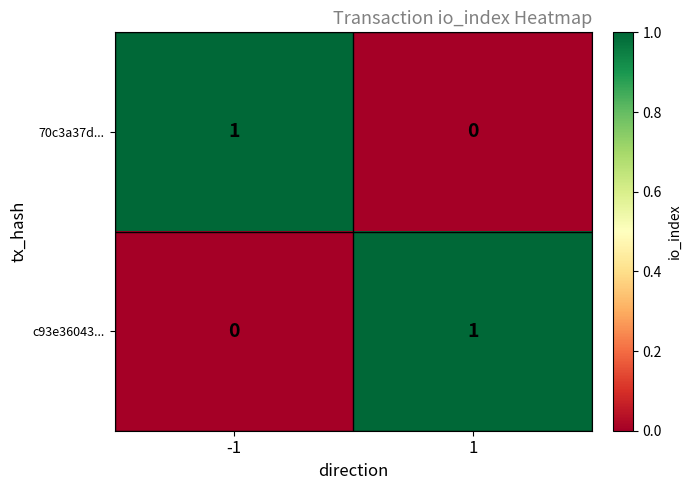

The c93e36043... series shows 1 at -1. True or false?

False